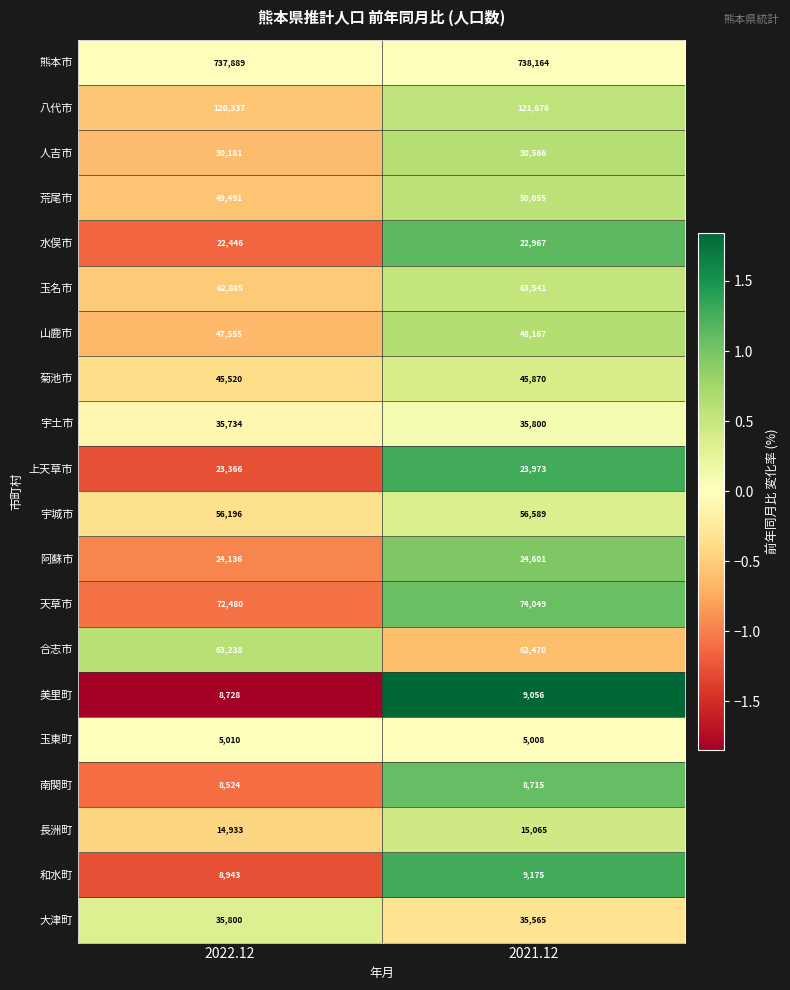

How many data points does each series have?

2